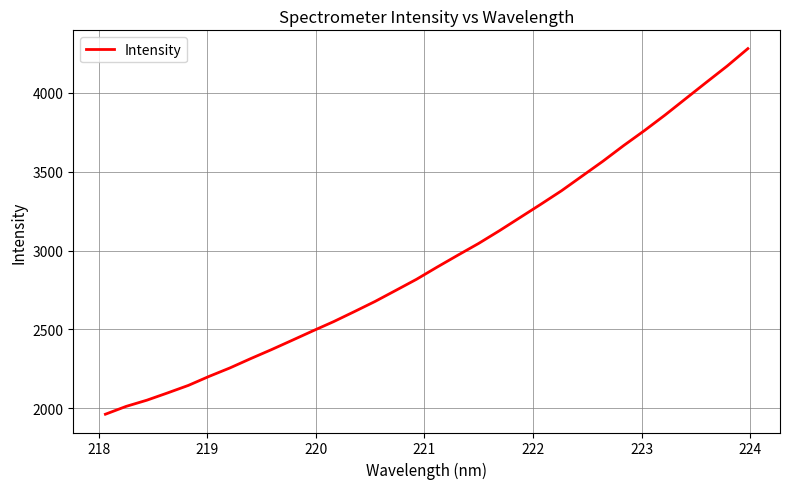

What is the smallest value displayed?

1962.1